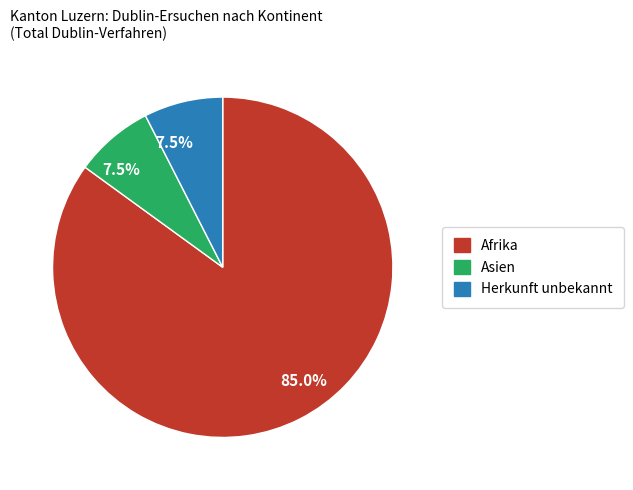

How many slices are in this pie chart?

3